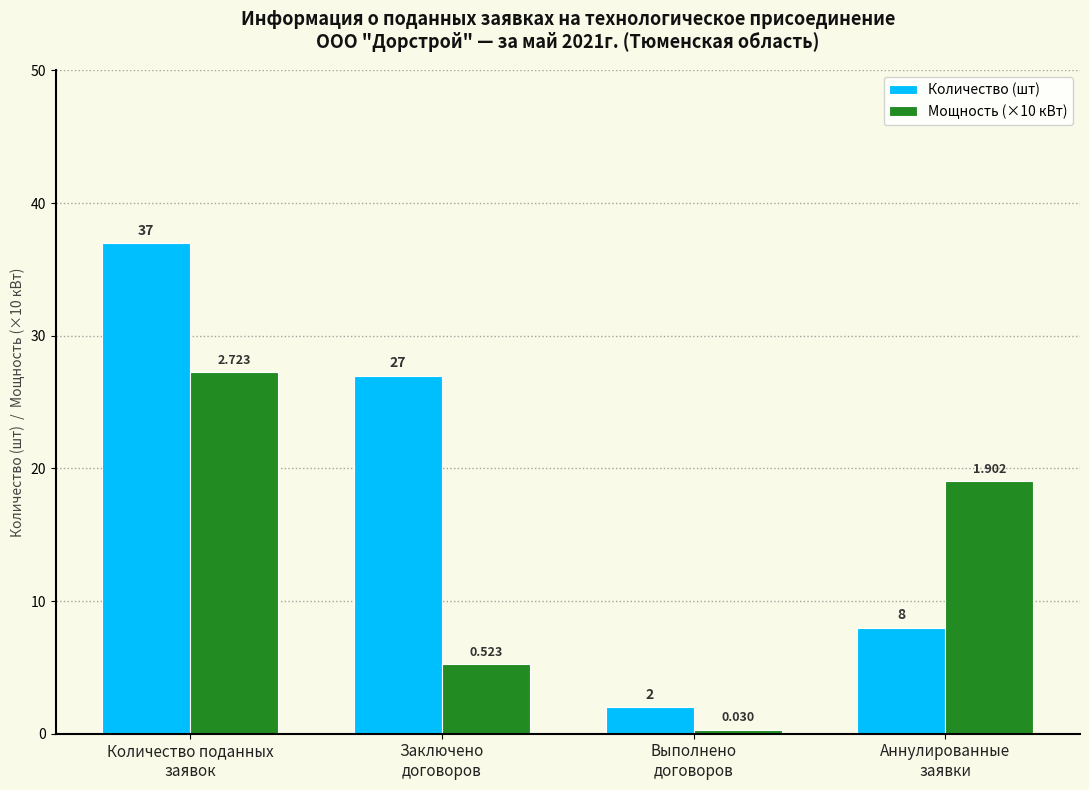

How many values in the Мощность (×10 кВт) series are below 19?

2